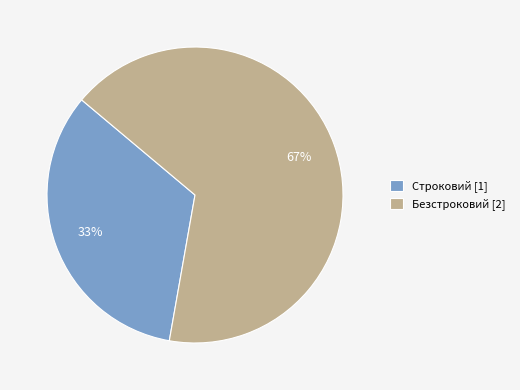

Count the number of slices in the pie.

2